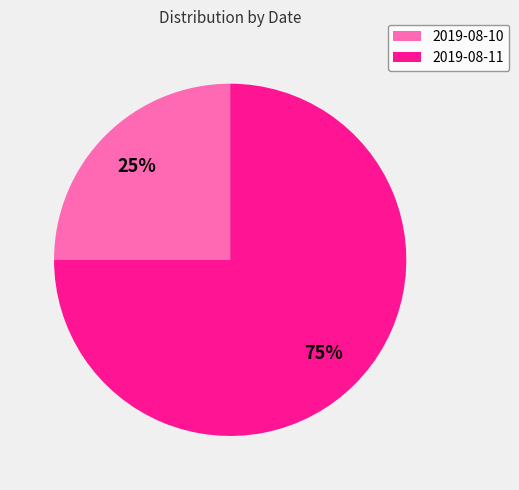

To the nearest percent, what is the difference between the largest and smallest slice percentages?

50%